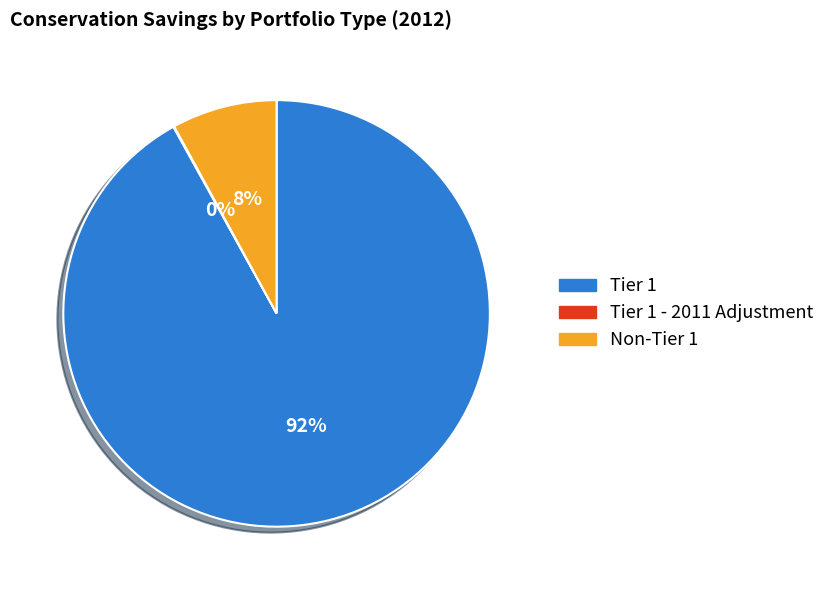

Is there any slice that represents more than half of the pie?

Yes